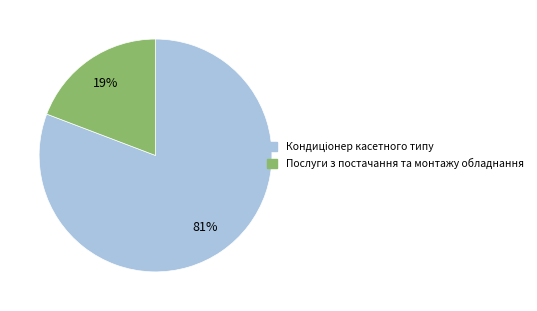

How many segments does this pie chart have?

2